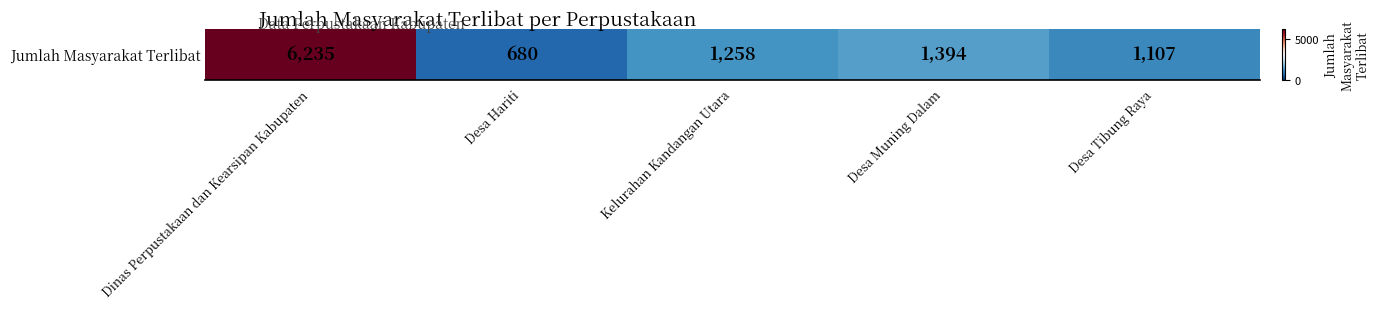

Where does the data first go above 1258?

Dinas Perpustakaan dan Kearsipan Kabupaten